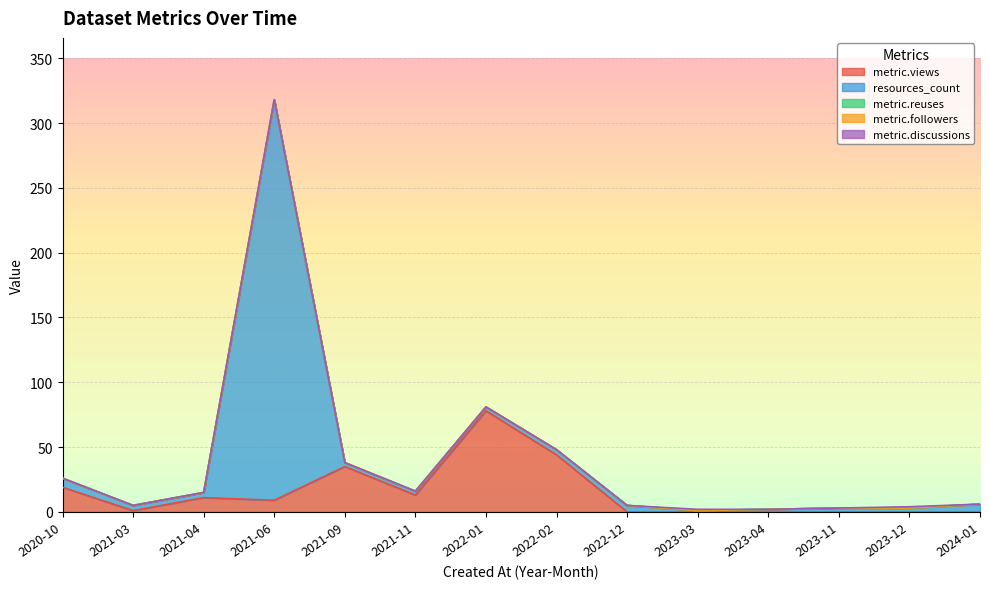

Which series has the largest range (max minus min)?

resources_count